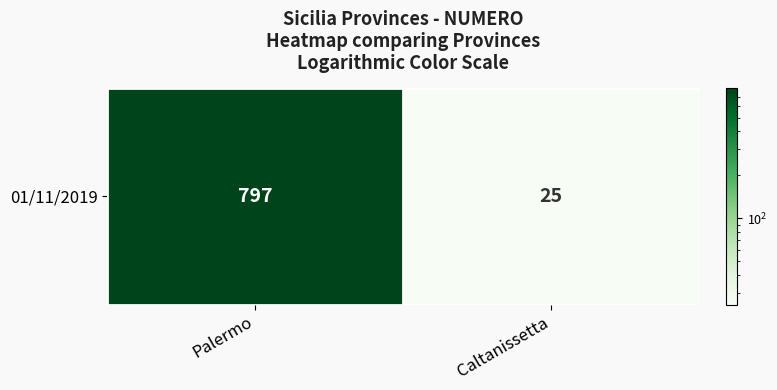

What is the maximum value shown in the chart?

797